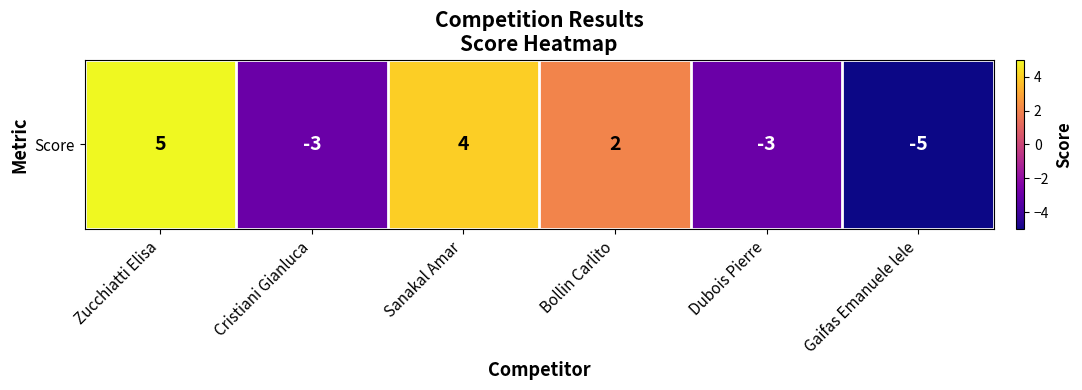

Reading left to right, what are all the values shown in this chart?

5	-3	4	2	-3	-5